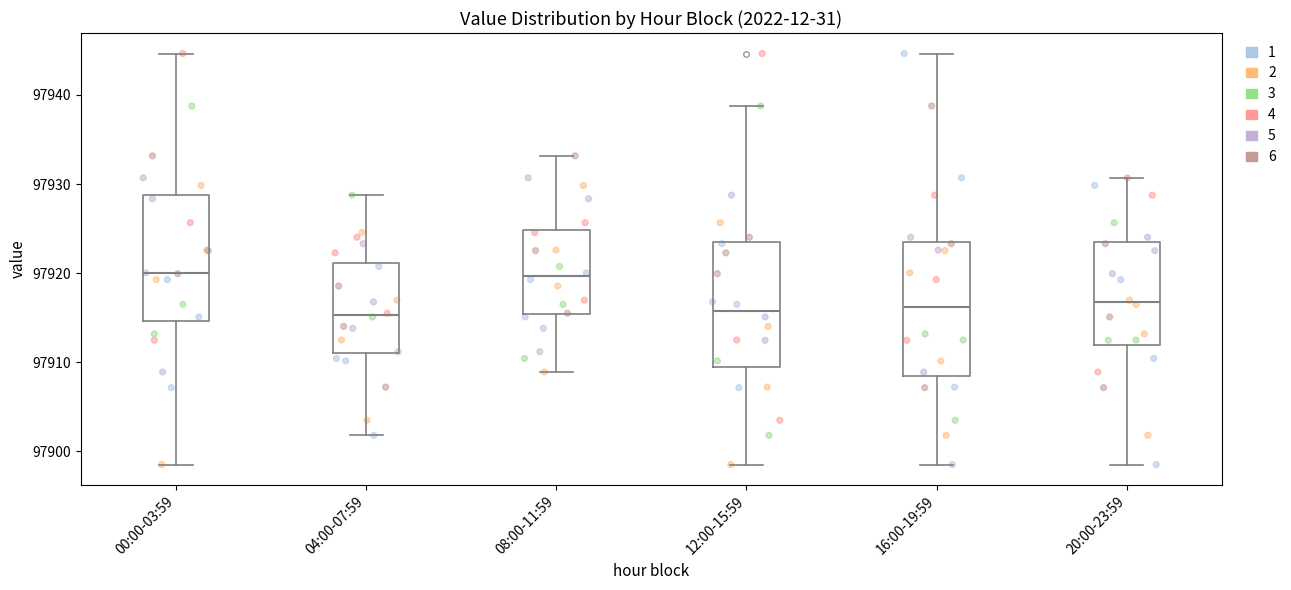

Where is the upper edge of the box for 04:00-07:59 on the y-axis? The values are not printed on the chart, so give them approximately, as read against the axis.

97921